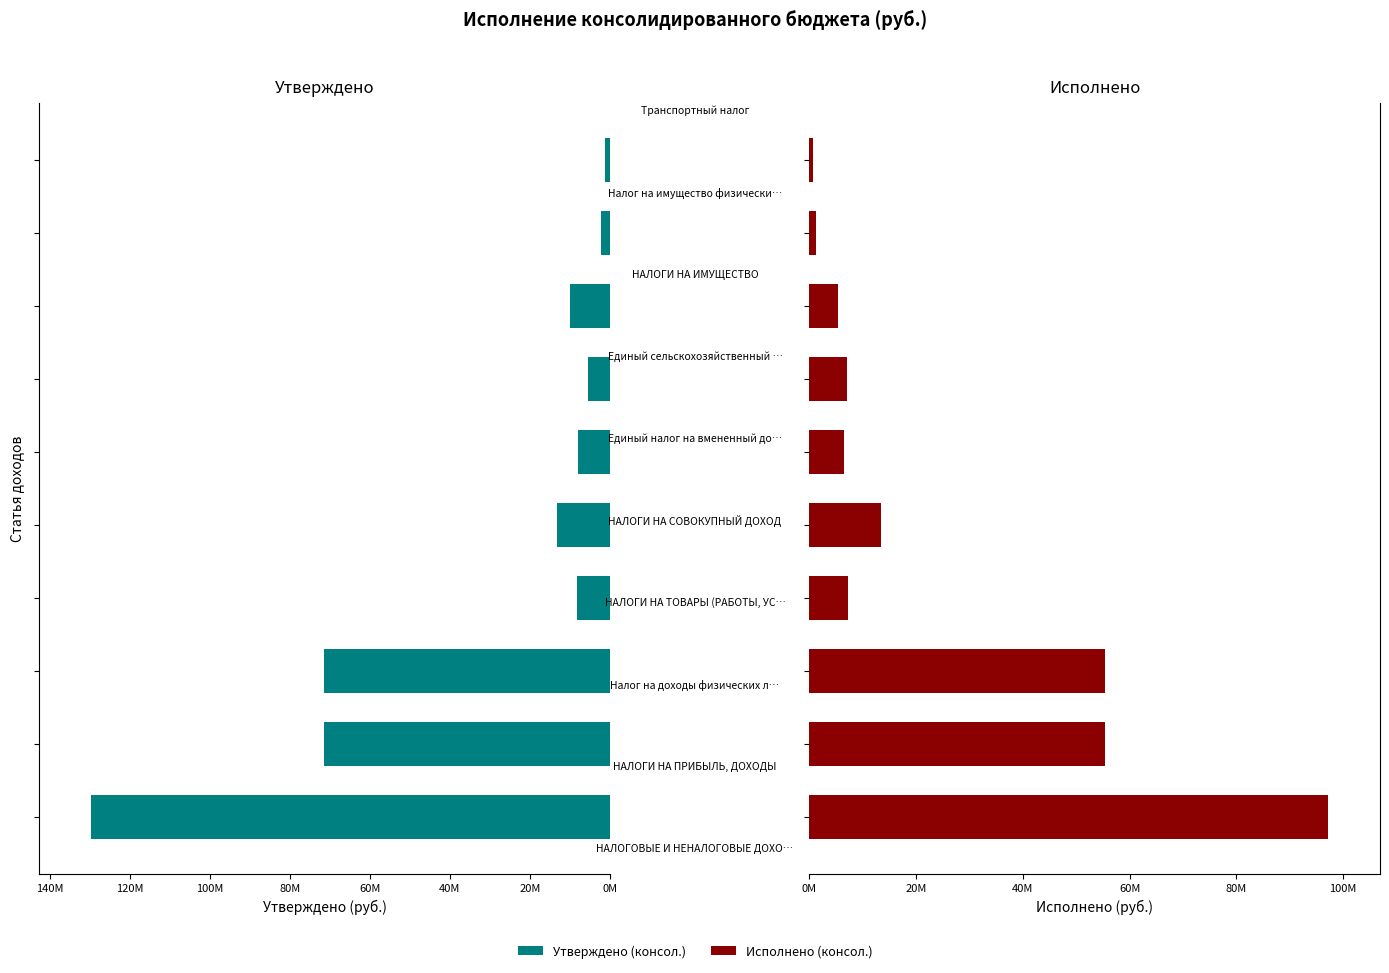

The Утверждено (консол.) series shows 16504901.4 at 140M. True or false?

False